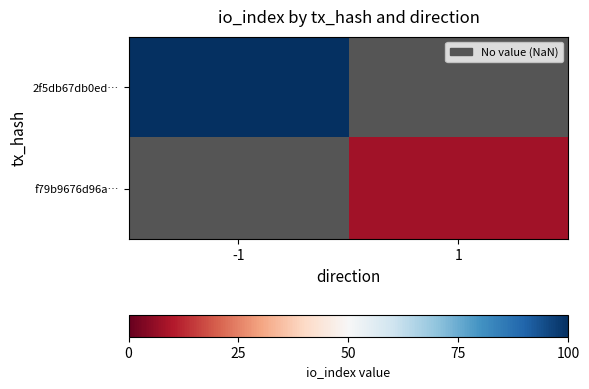

What is the minimum value shown in the chart?

8.0